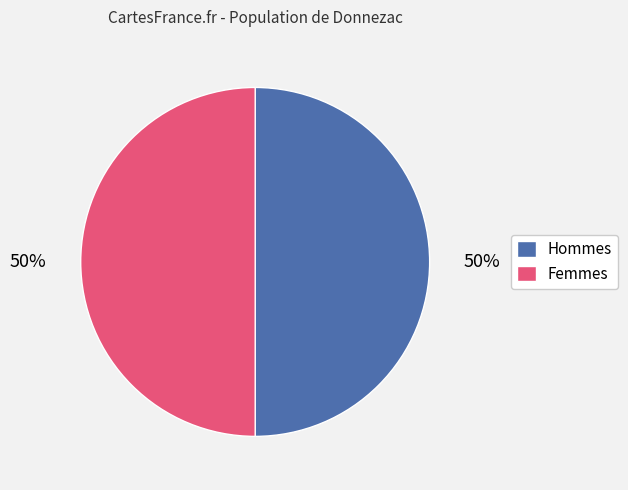

To the nearest percent, what portion does Hommes represent?

50%